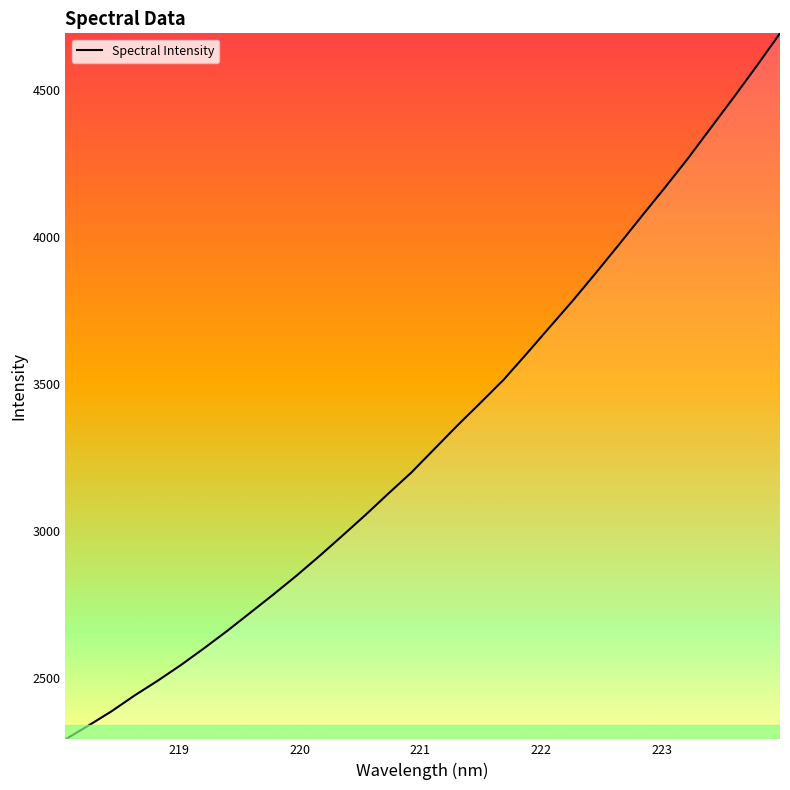

What is the difference between the maximum and minimum values?

2399.0